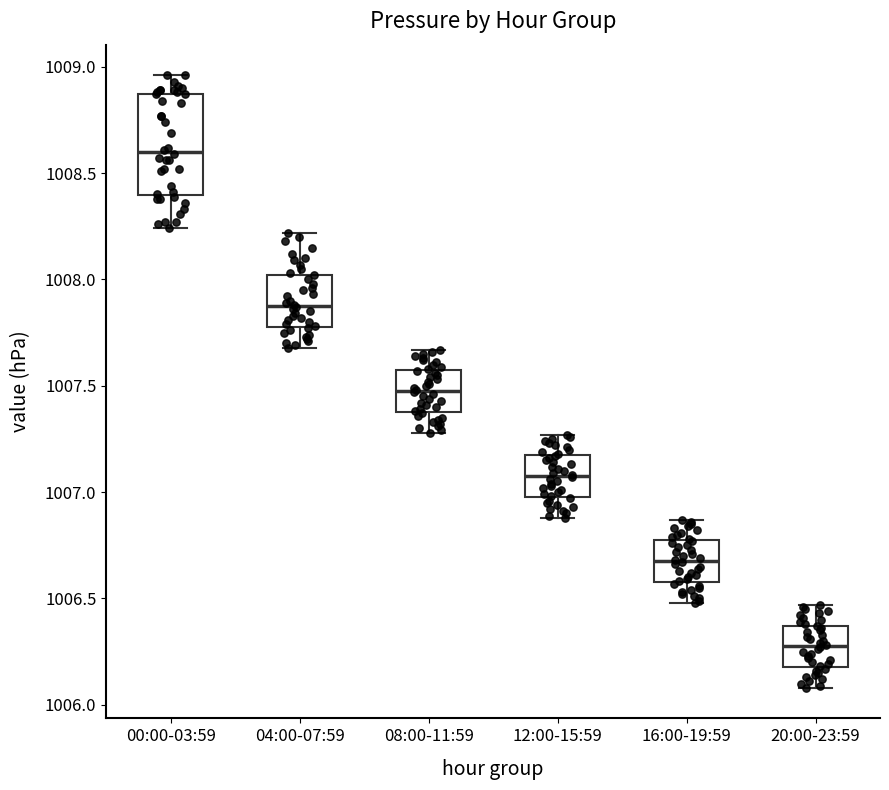

Which box's median line is the lowest?

20:00-23:59